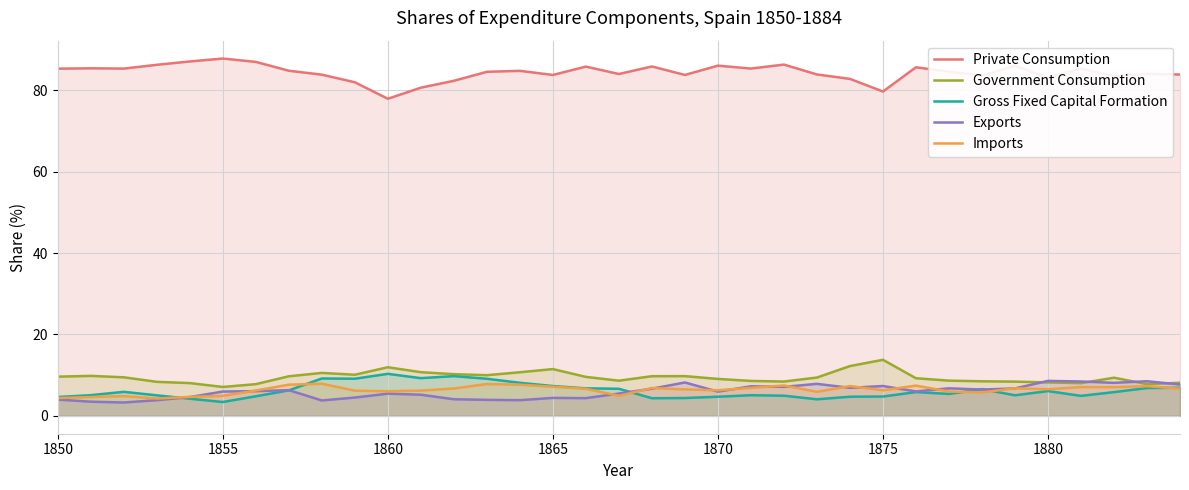

Rank the series by their maximum value, from highest to lowest.

Private Consumption, Government Consumption, Gross Fixed Capital Formation, Exports, Imports